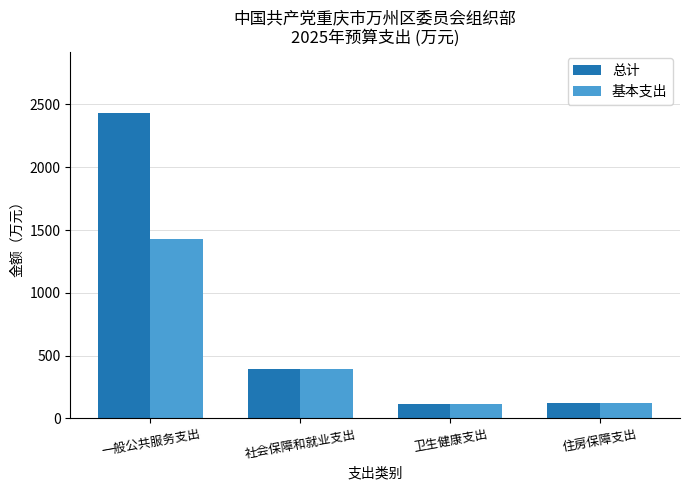

Which series has the largest range (max minus min)?

总计